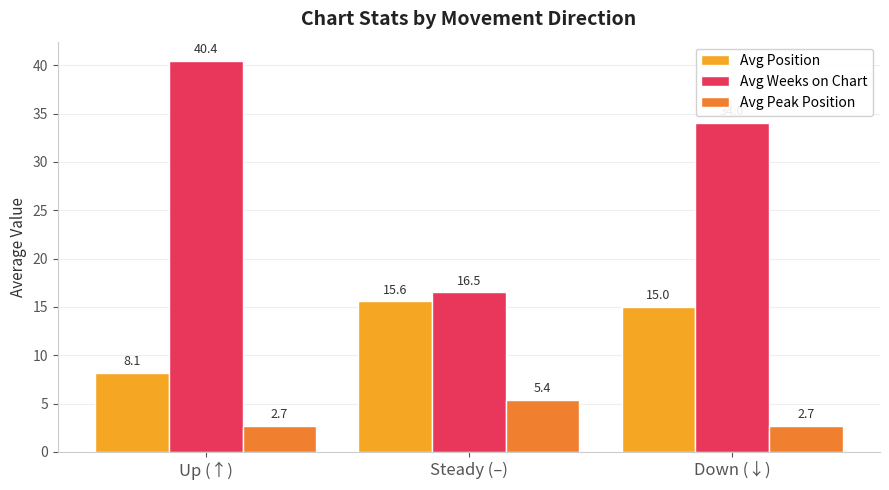

What position from the right is Up (↑)?

3